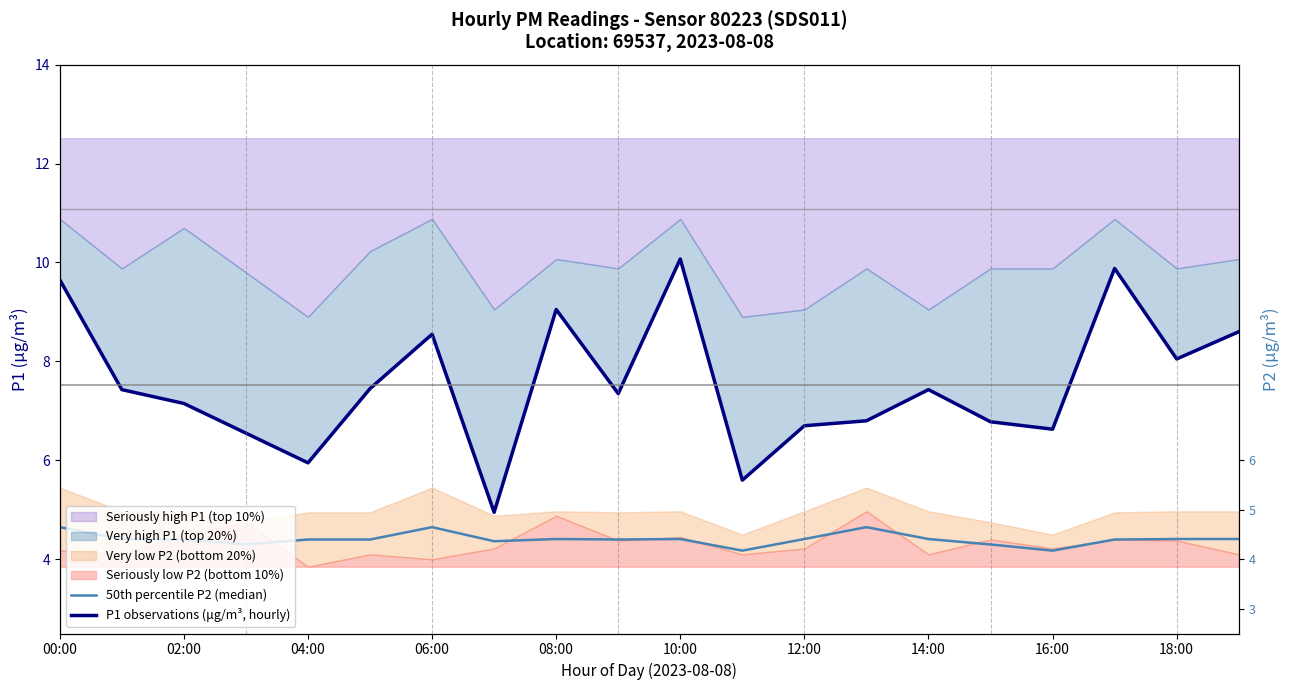

At how many categories does at least one series exceed 7?

12